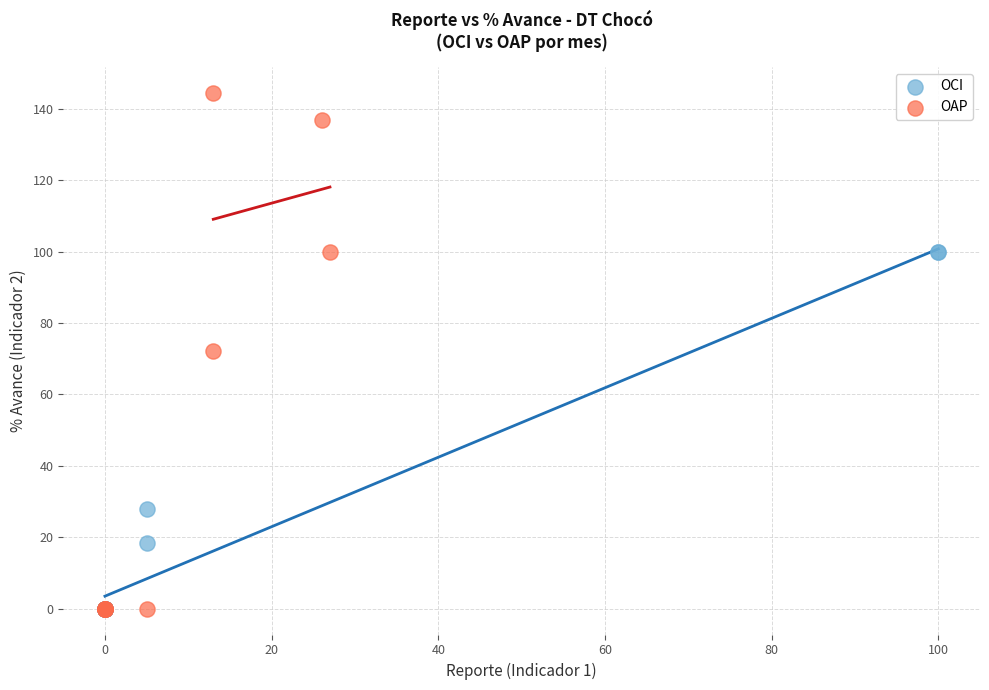

Which series has the largest Y range (max minus min)?

OAP